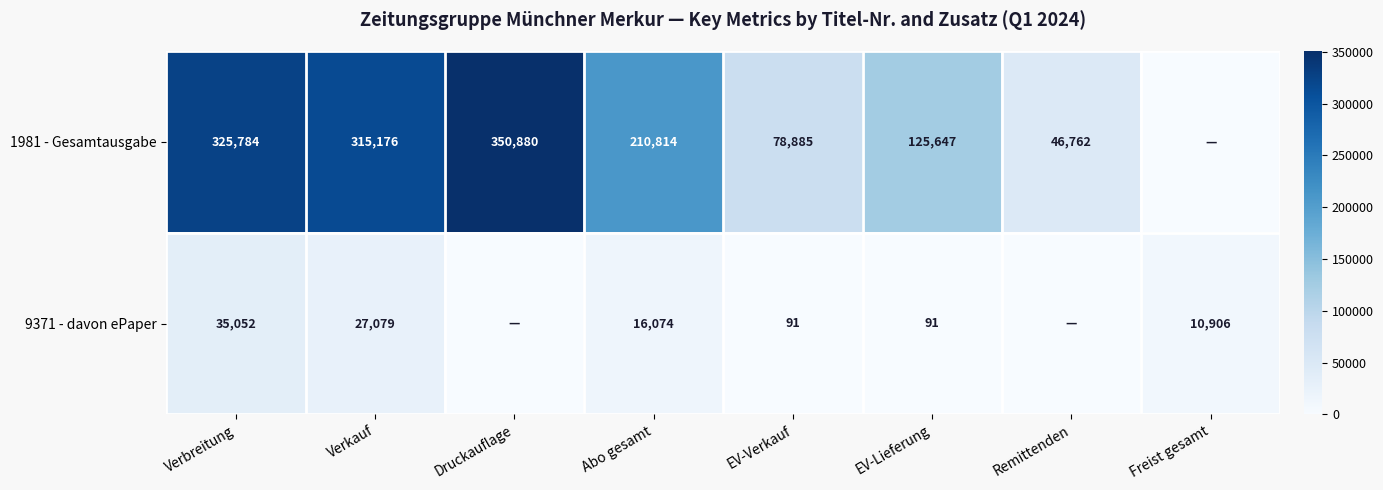

The 9371 - davon ePaper series shows 14721 at Freist gesamt. True or false?

False